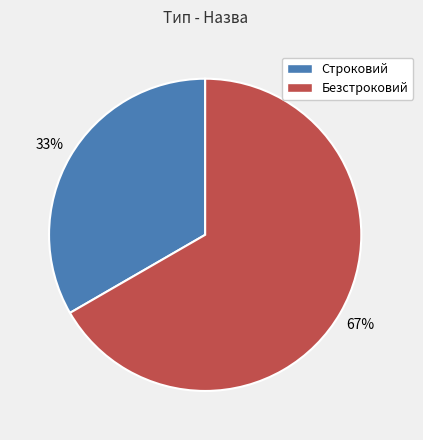

Count the number of slices in the pie.

2